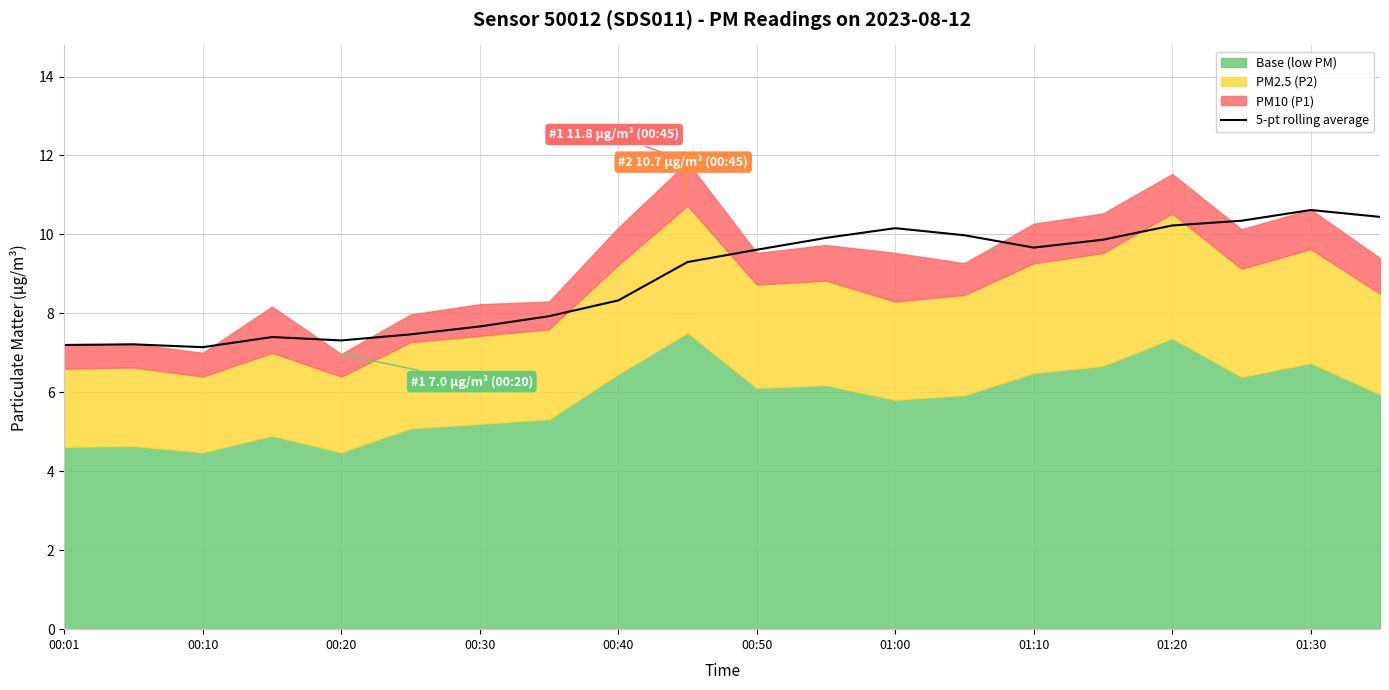

What is the maximum value shown in the chart?

10.6